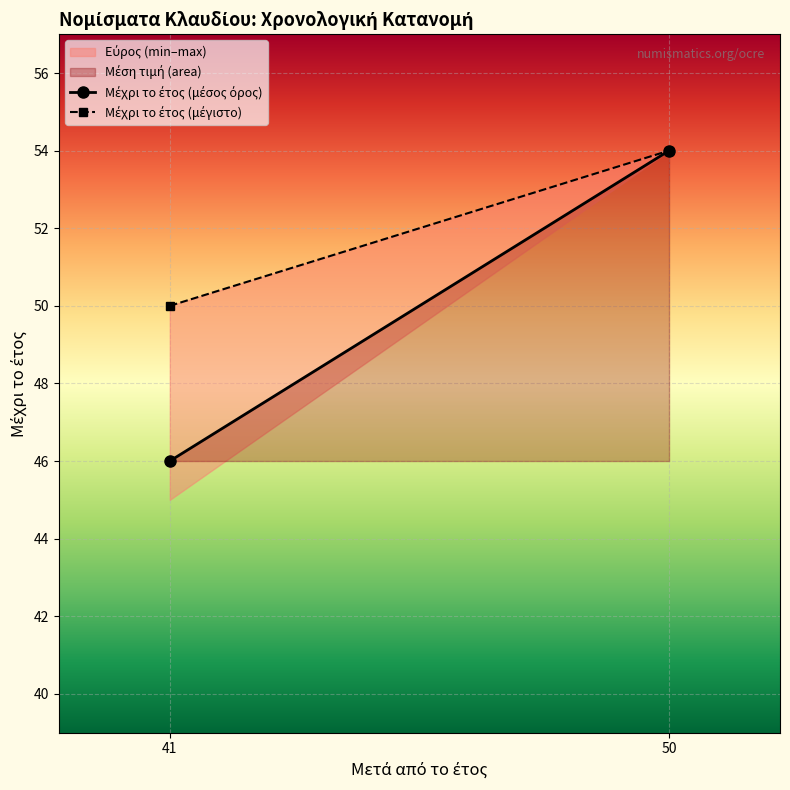

Reading right to left, transcribe all the data shown in this chart.

Μέχρι το έτος (μέσος όρος): 50=54	41=46
Μέχρι το έτος (μέγιστο): 50=54	41=50